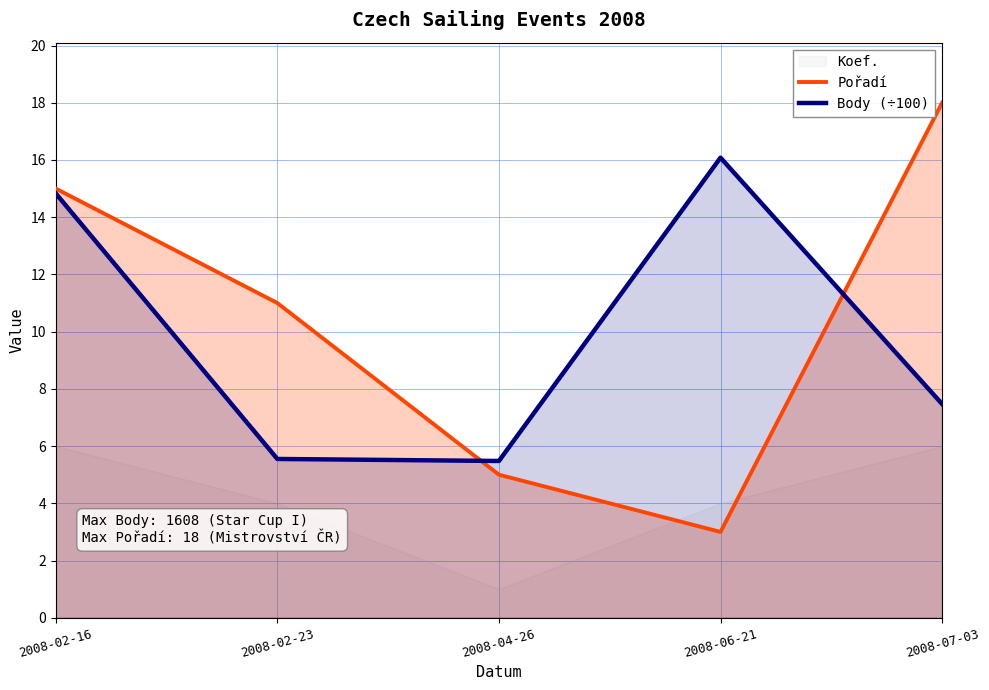

Which series has the widest spread of values?

Pořadí